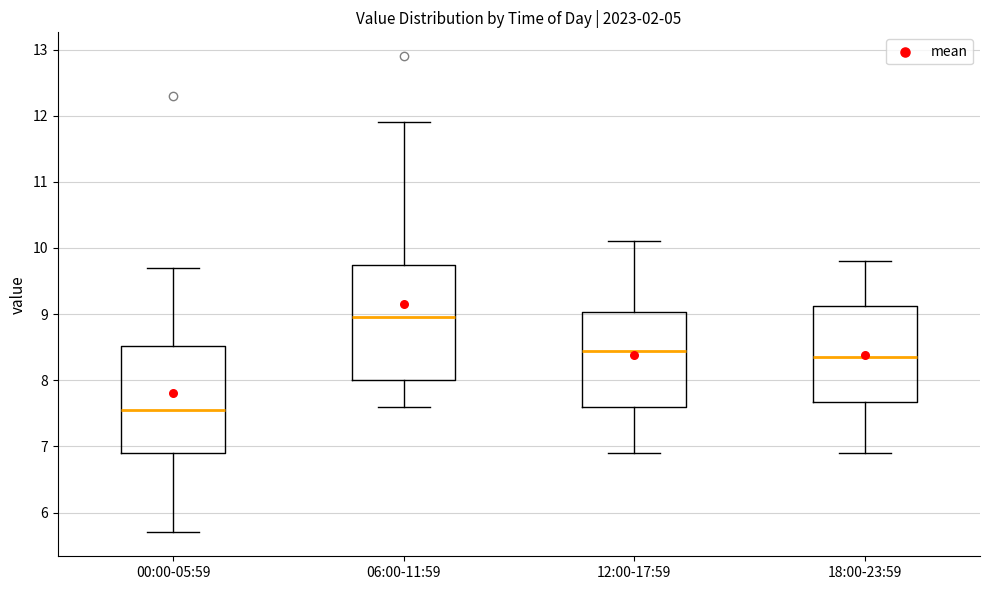

Where is the upper edge of the box for 18:00-23:59 on the y-axis? The values are not printed on the chart, so give them approximately, as read against the axis.

9.1